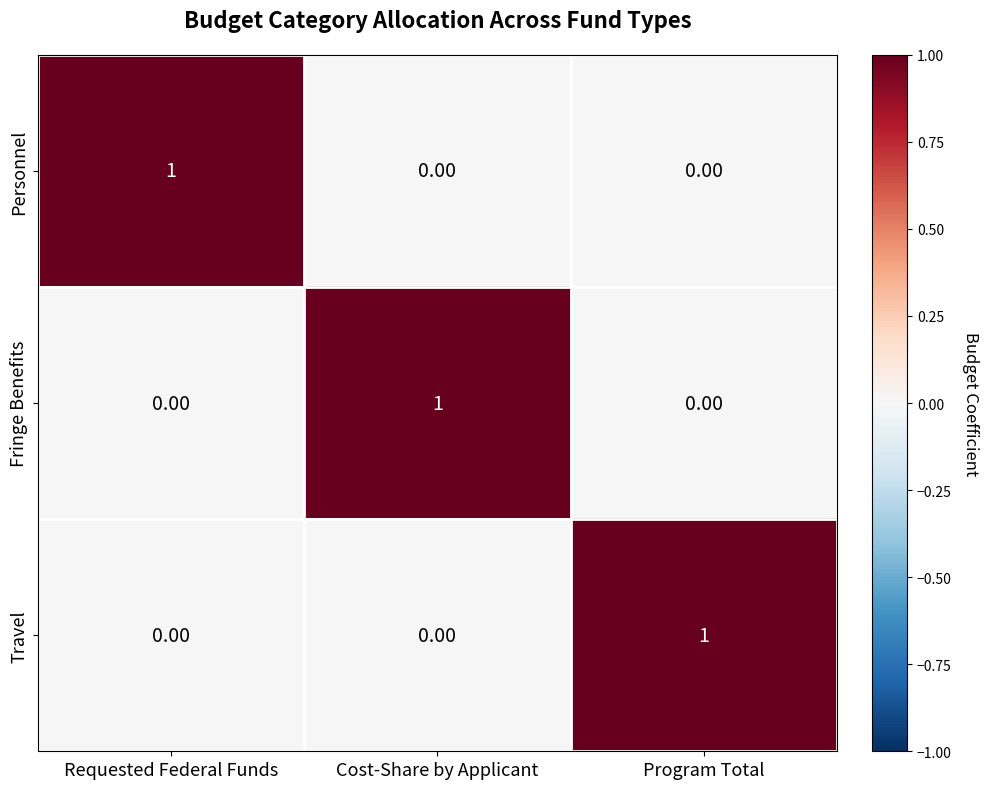

How many data points does each series have?

3